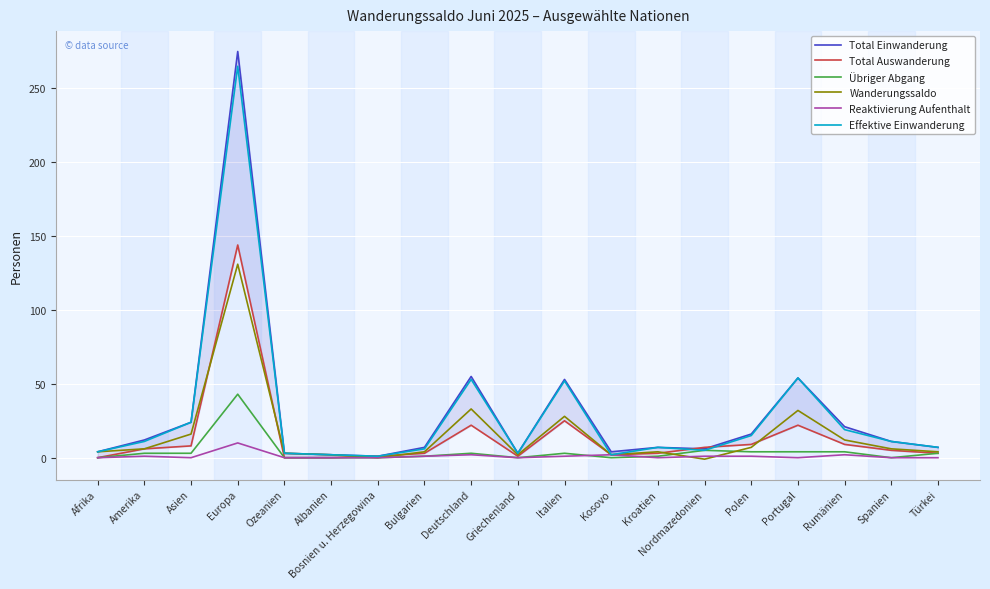

List the labels in order of Total Auswanderung value, smallest first.

Afrika, Ozeanien, Albanien, Bosnien u. Herzegowina, Griechenland, Kosovo, Bulgarien, Kroatien, Türkei, Spanien, Amerika, Nordmazedonien, Asien, Polen, Rumänien, Deutschland, Portugal, Italien, Europa